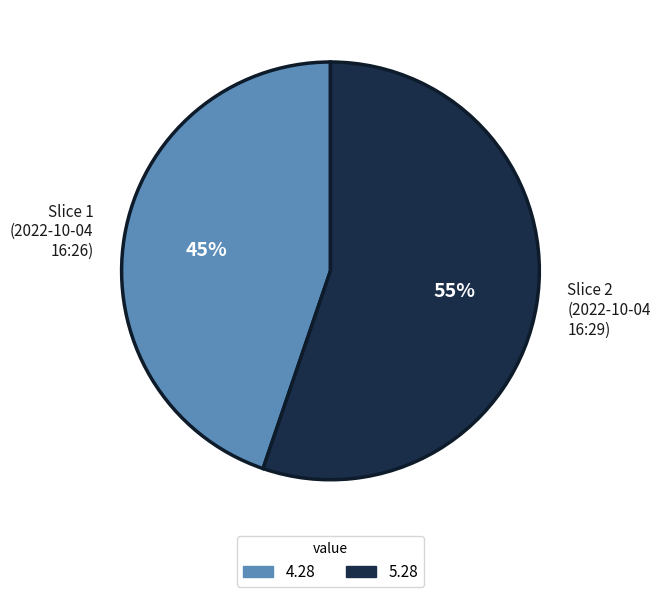

To the nearest percent, what is the difference between the largest and smallest slice percentages?

10%